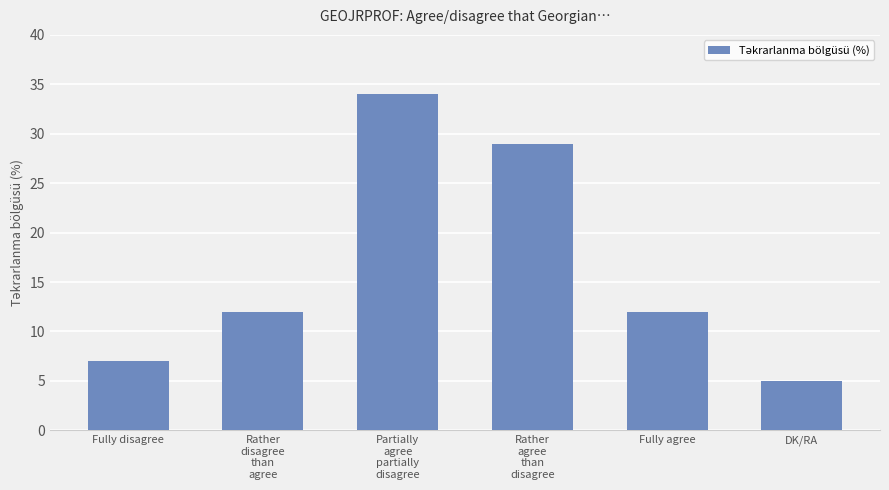

How many bars are there in total?

6